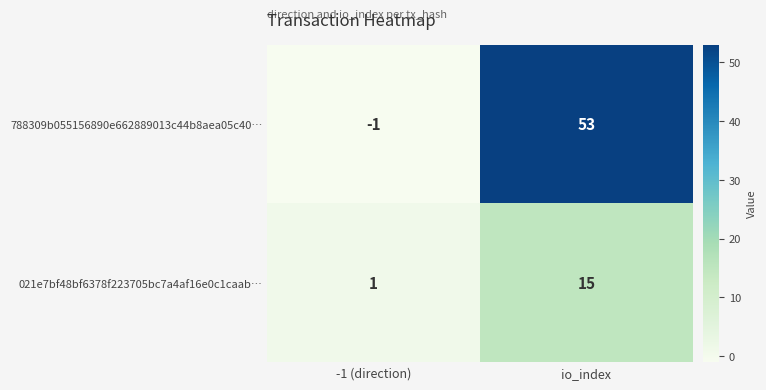

What is the sum of the 788309b055156890e662889013c44b8aea05c40… values at -1 (direction) and io_index?

52